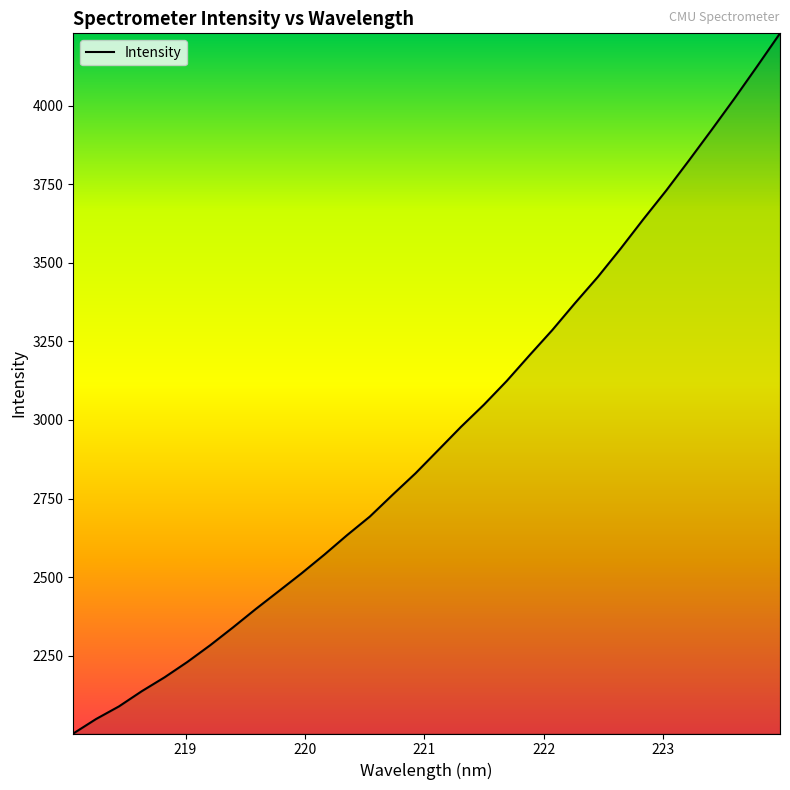

What is the minimum value shown in the chart?

2001.8